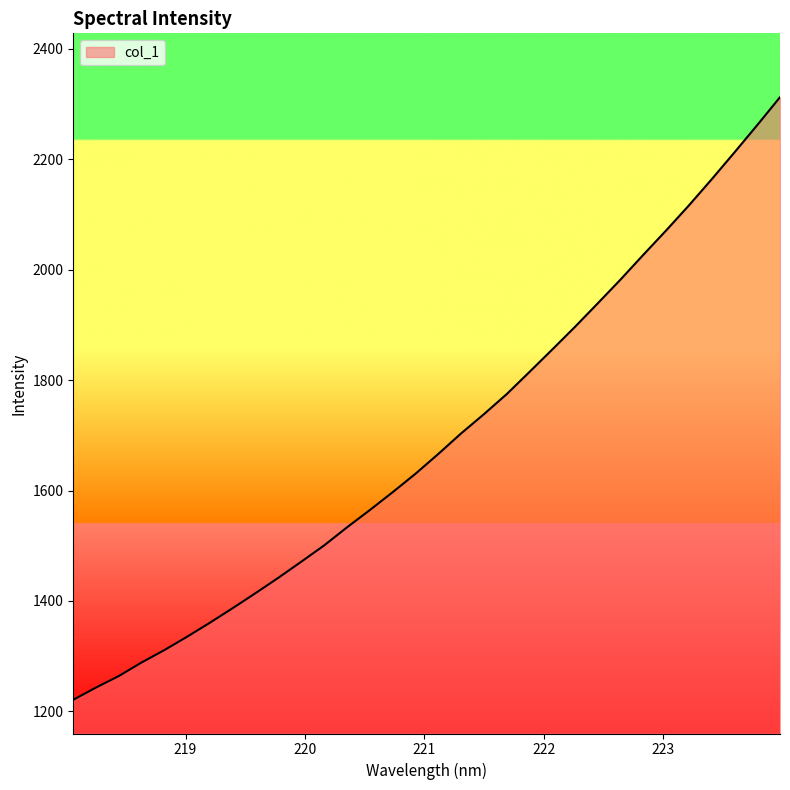

Count the number of data series in this chart.

1